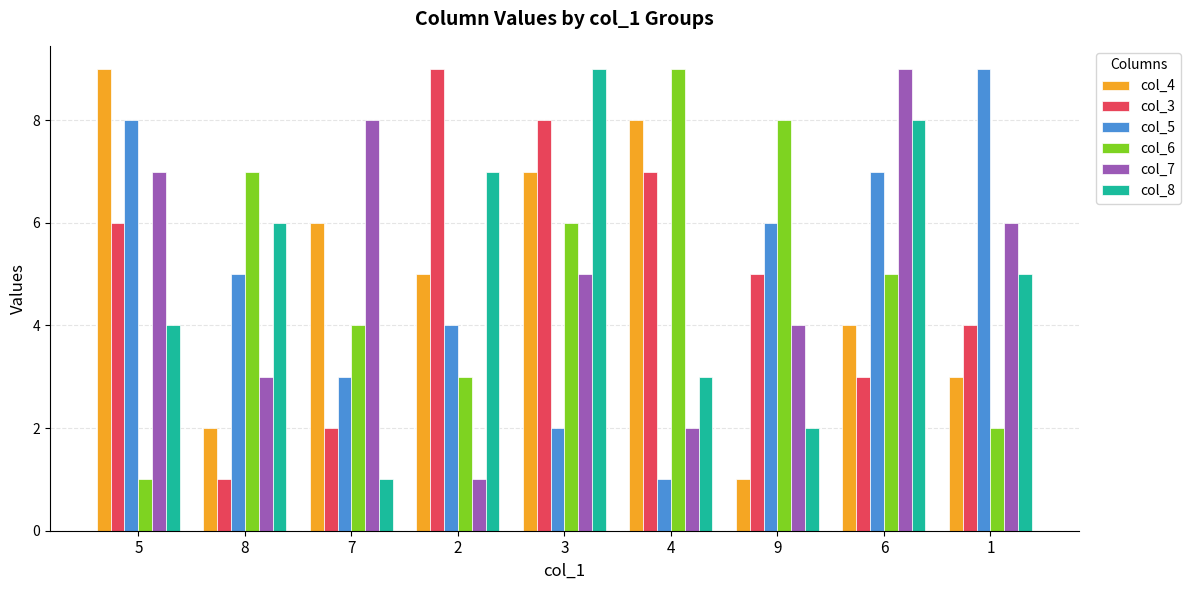

What is the average value of the col_4 series?

5